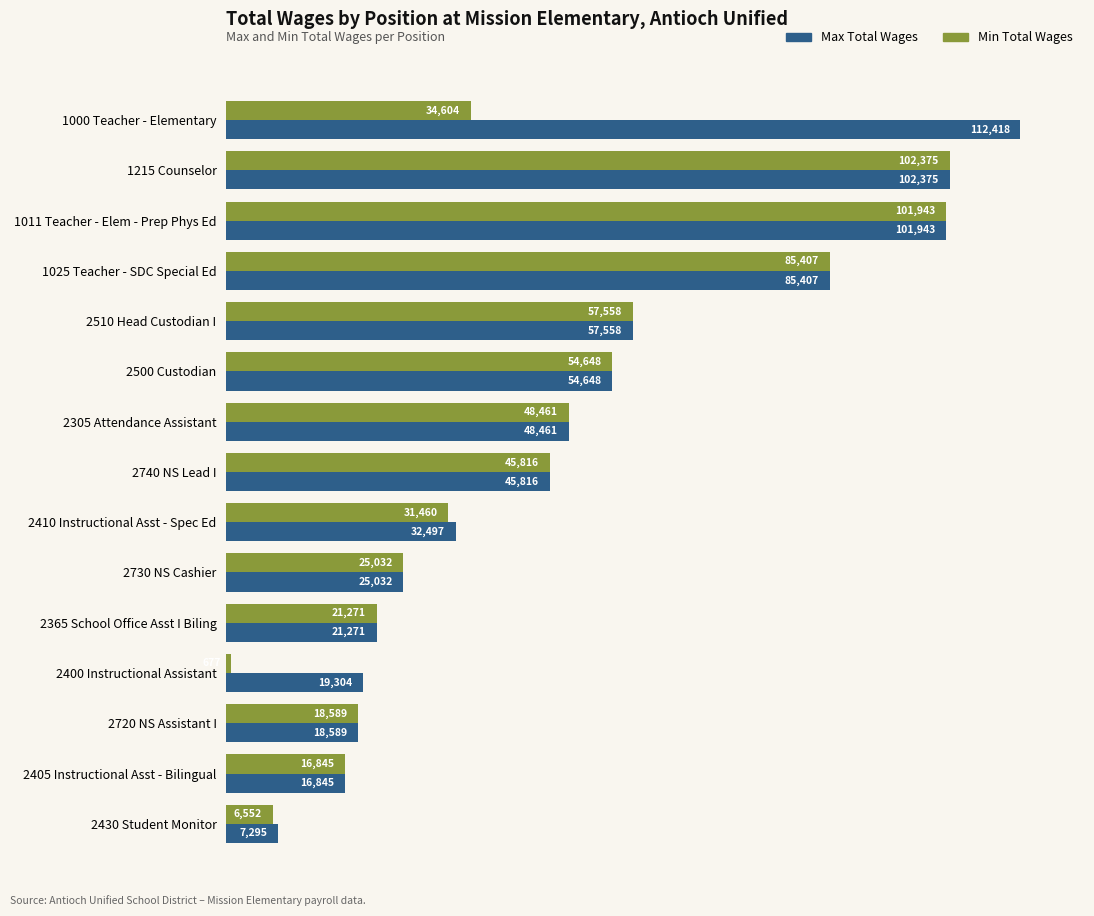

Which series has the widest spread of values?

Max Total Wages